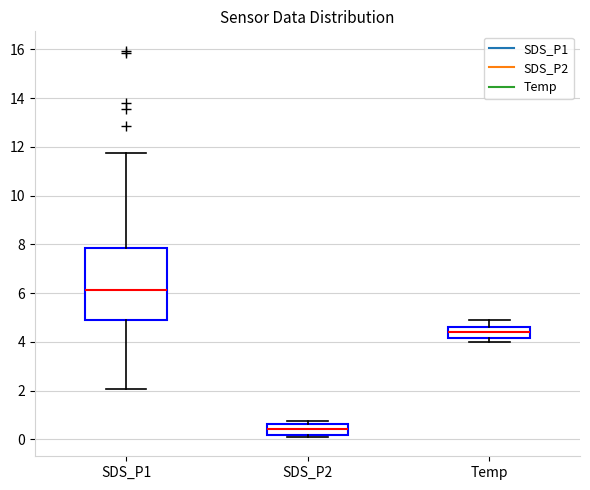

Reading left to right, transcribe this box plot: for each box, give where its median line is, the range the box spans, and where its two whiskers end, as read against the y-axis. The values are not printed on the chart, so give them approximately, as read against the axis.

SDS_P1: median 6.2, box 4.8 to 7.8, whiskers 2.0 to 11.8
SDS_P2: median 0.4, box 0.2 to 0.6, whiskers 0.2 (just below the box's lower edge) to 0.8
Temp: median 4.4, box 4.2 to 4.6, whiskers 4.0 to 5.0